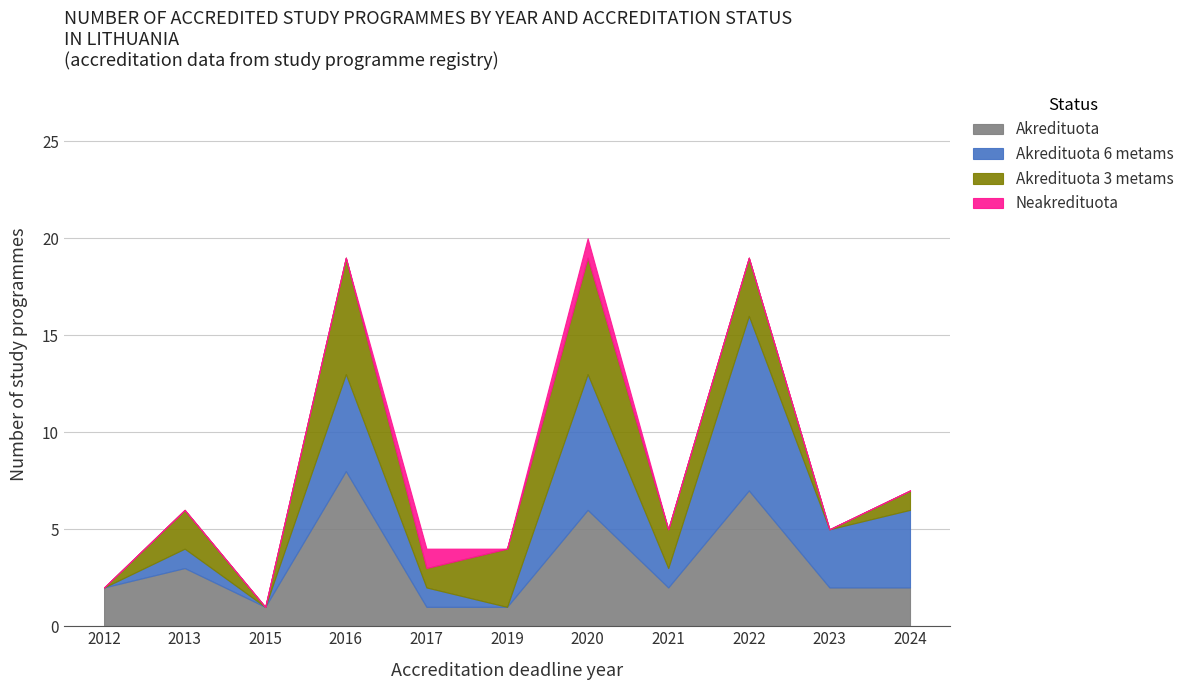

True or false: Akredituota 6 metams and Neakredituota cross at least once.

False